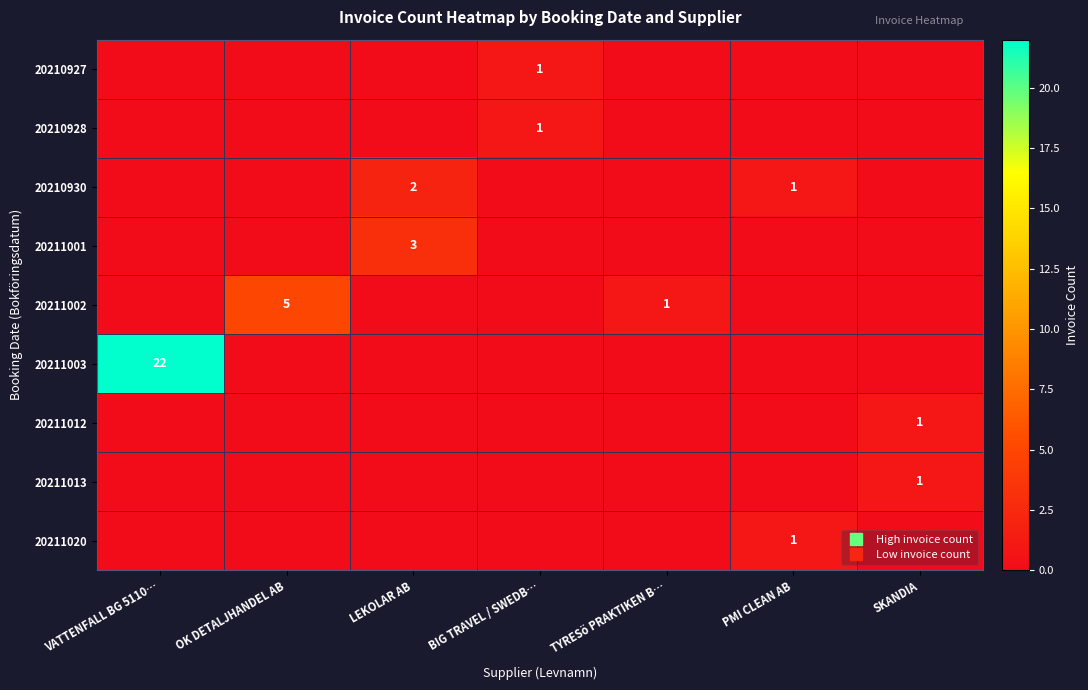

Between VATTENFALL BG 5110… and BIG TRAVEL / SWEDB…, which series saw the biggest shift?

20211003